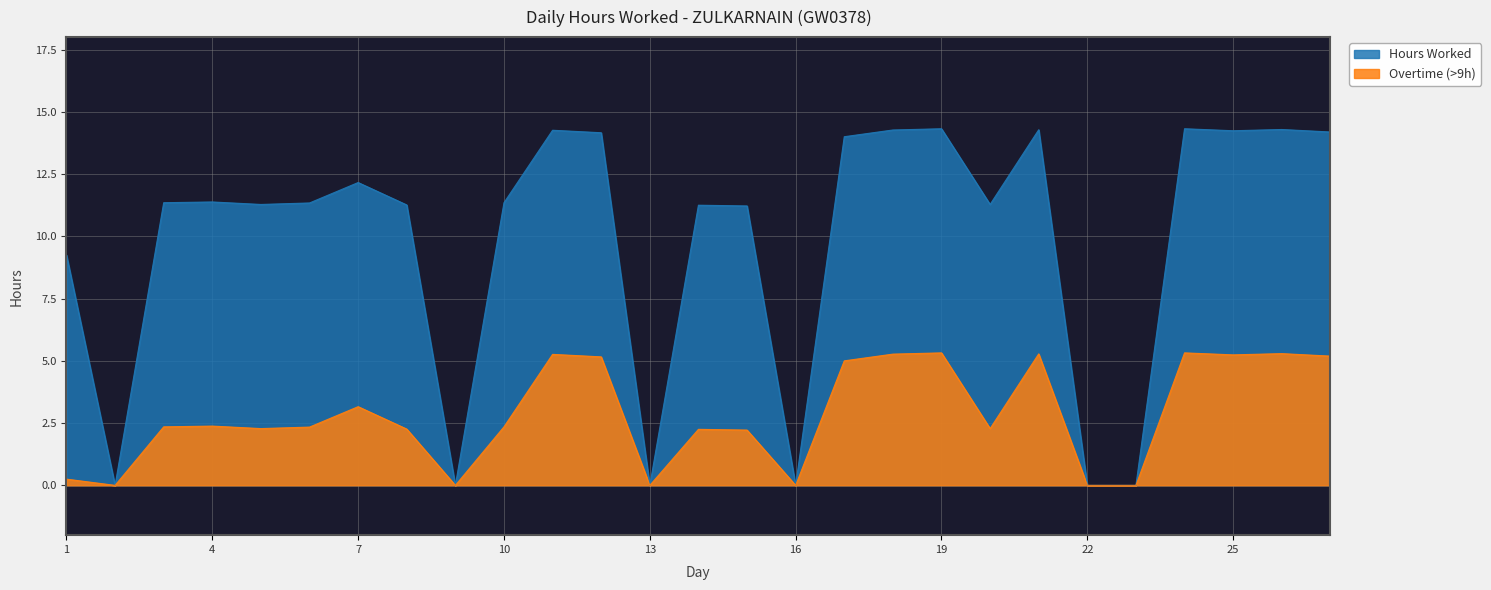

What is the sum of all values?

265.4